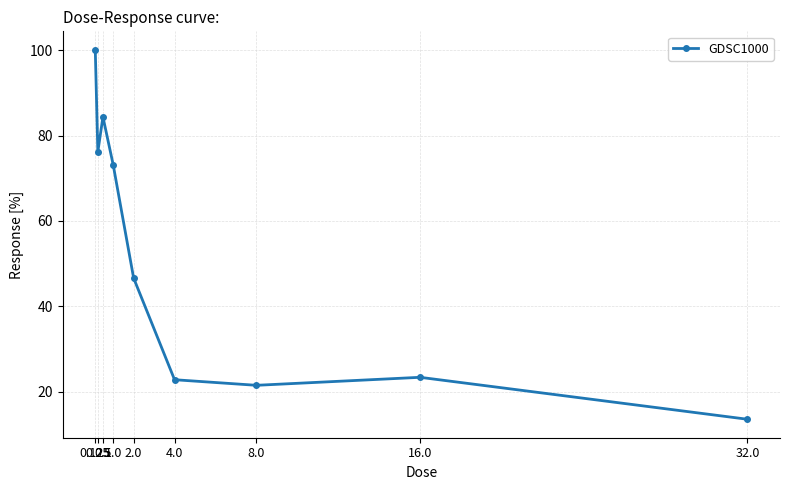

What is the average value?

51.3